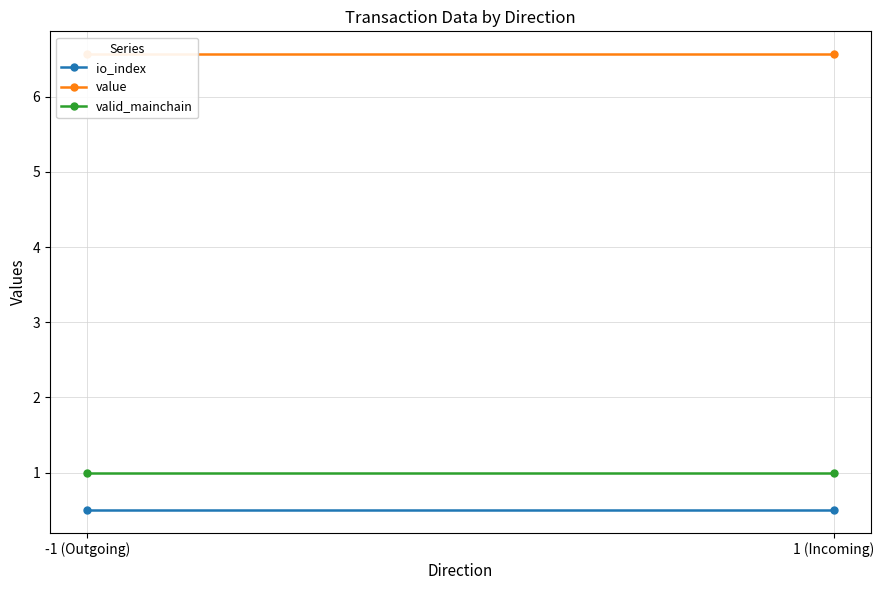

Which series changed the most between -1 (Outgoing) and 1 (Incoming)?

io_index